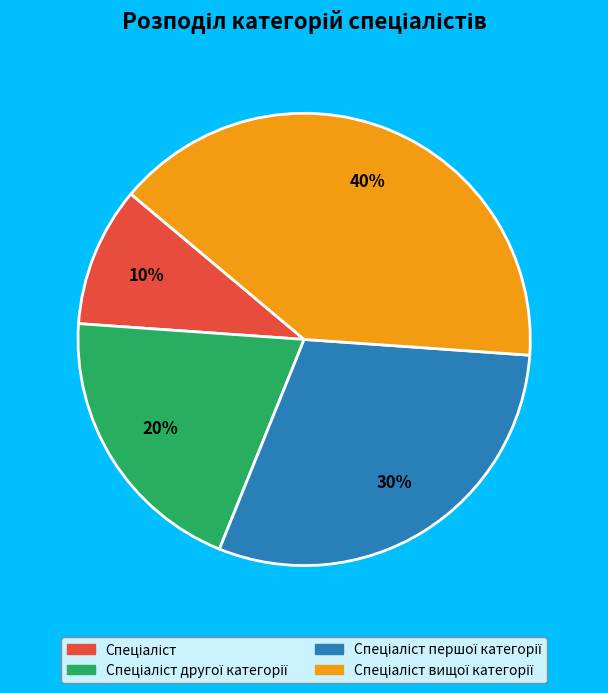

Is there a majority slice in this chart?

No